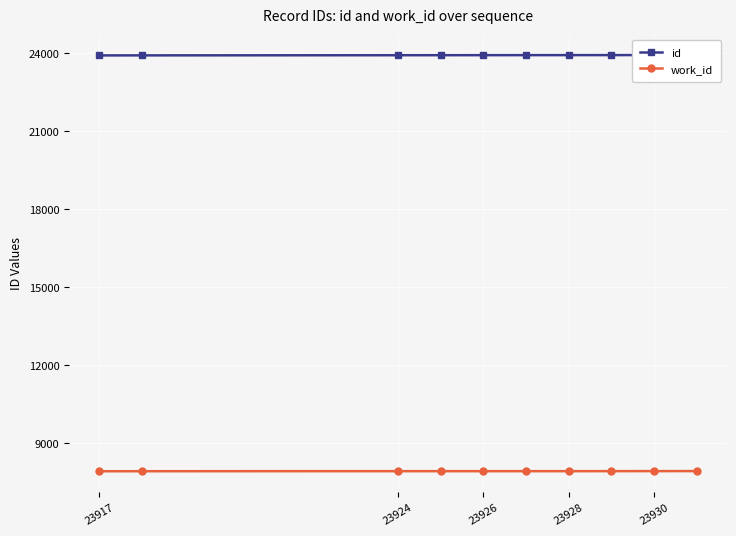

What is the lowest value of the work_id series?

7922